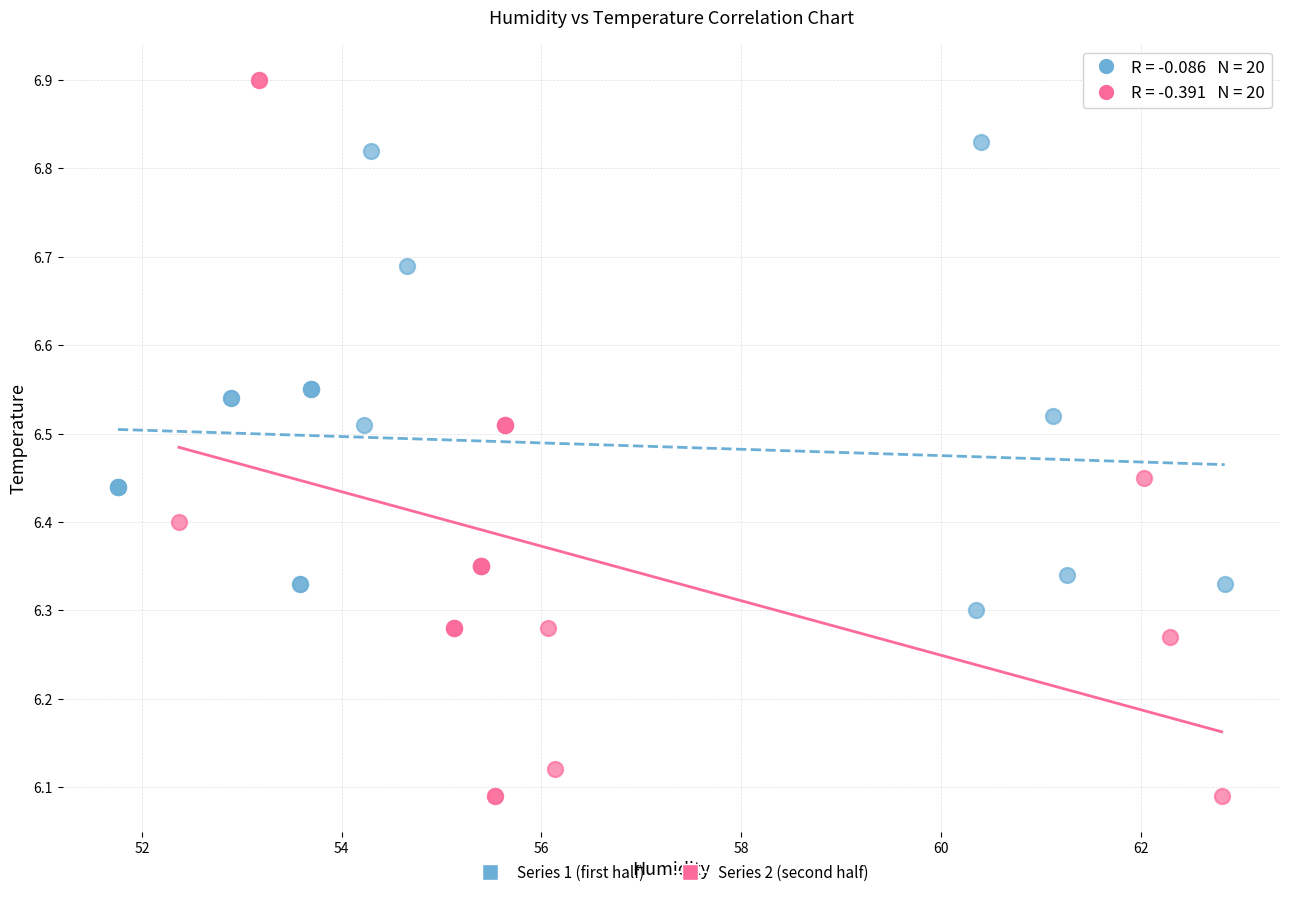

Which series has the widest spread of Y values?

Series 2 (second half)